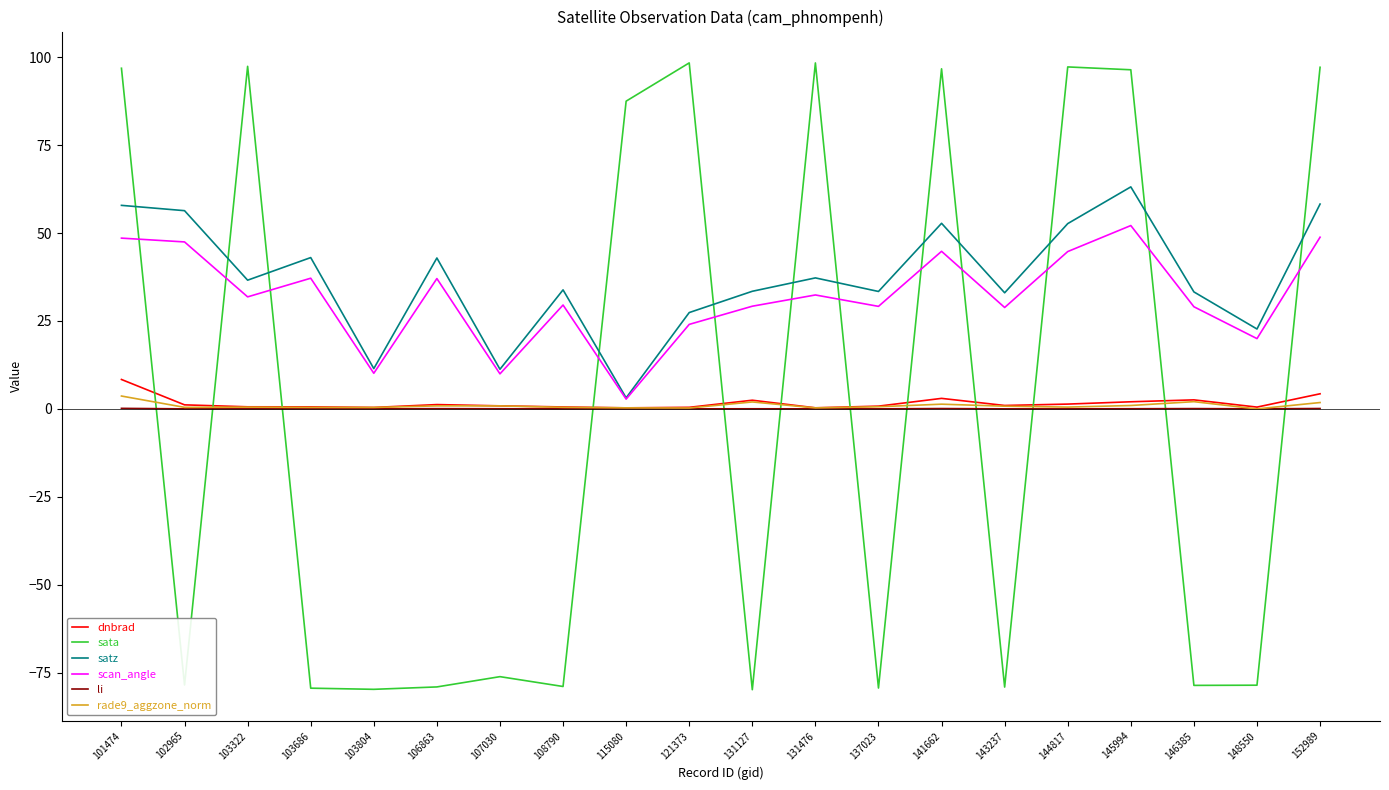

Which series has the largest range (max minus min)?

sata